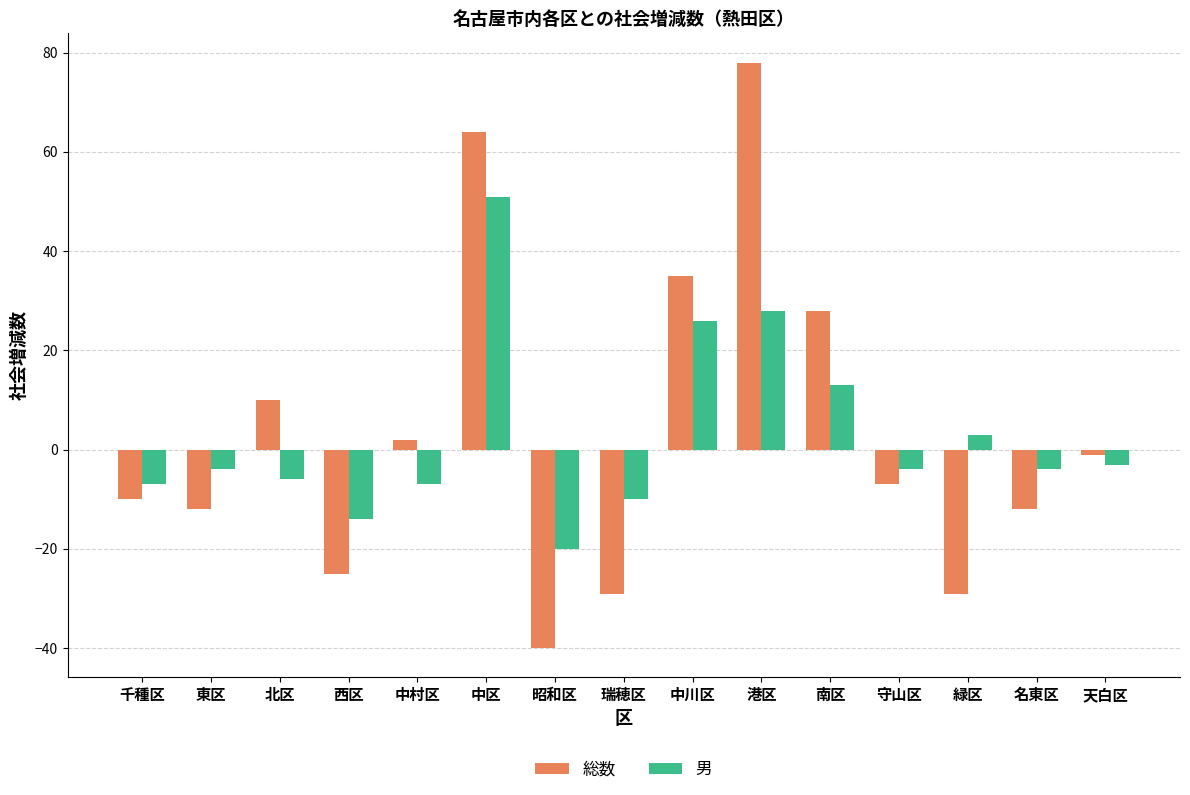

How many positive values does the 総数 series have?

6